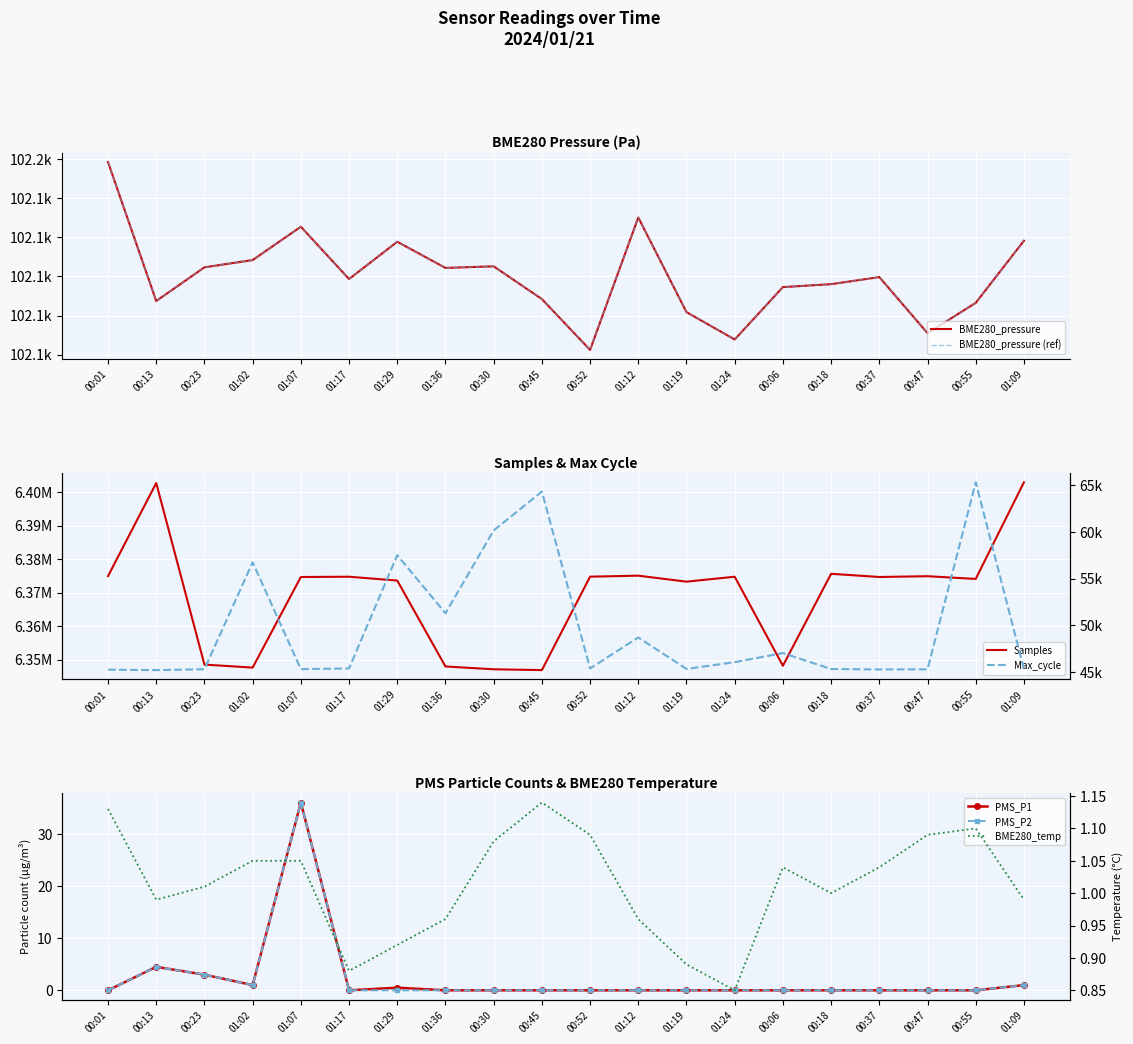

What is the total value across all series at 00:30?

6509377.7